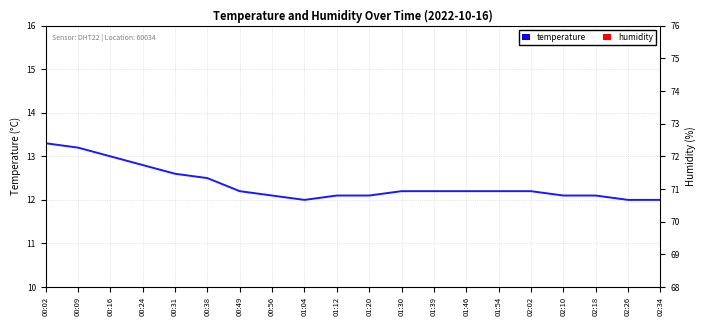

Is it true that temperature equals 16.9 at 01:54?

False